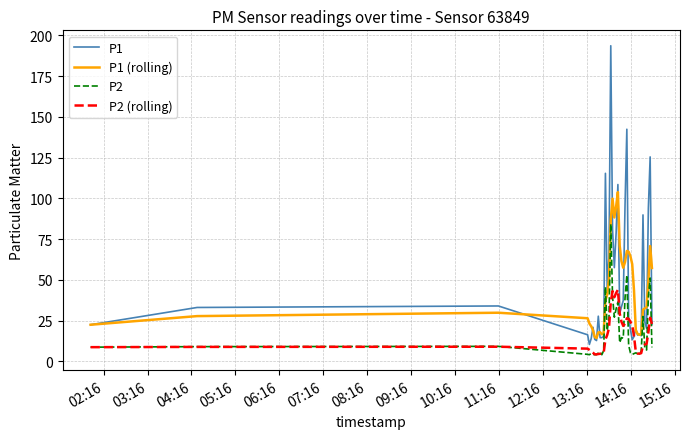

List the series in order of their peak value, highest first.

P1, P1 (rolling), P2, P2 (rolling)